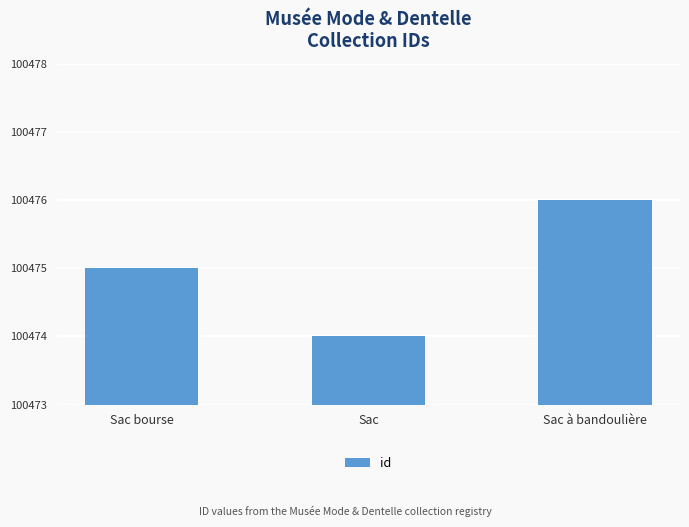

Rank the categories by value from highest to lowest.

Sac à bandoulière, Sac bourse, Sac